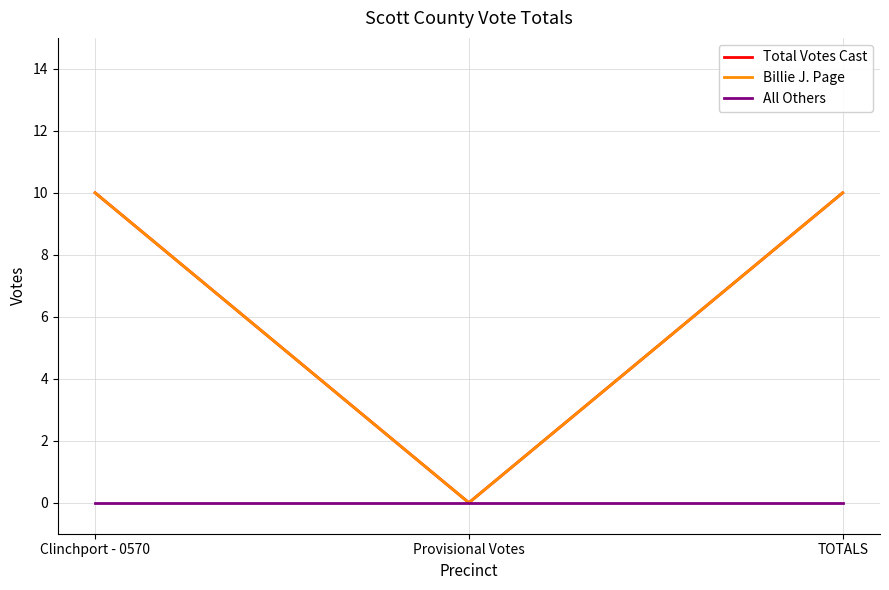

Does the chart have visible grid lines?

Yes